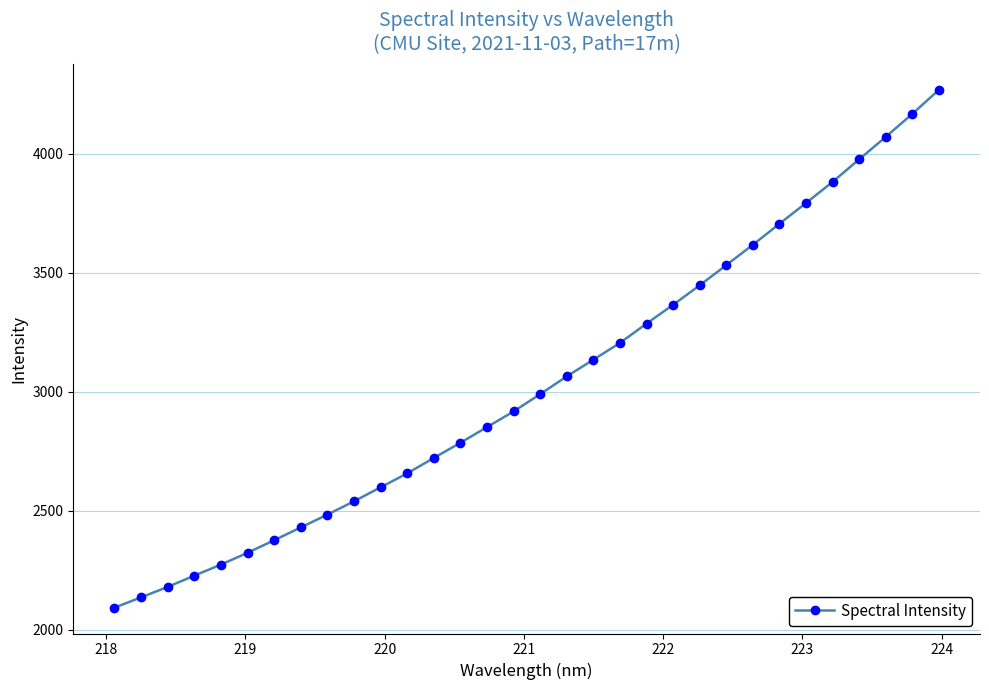

What is the minimum value shown in the chart?

2093.4